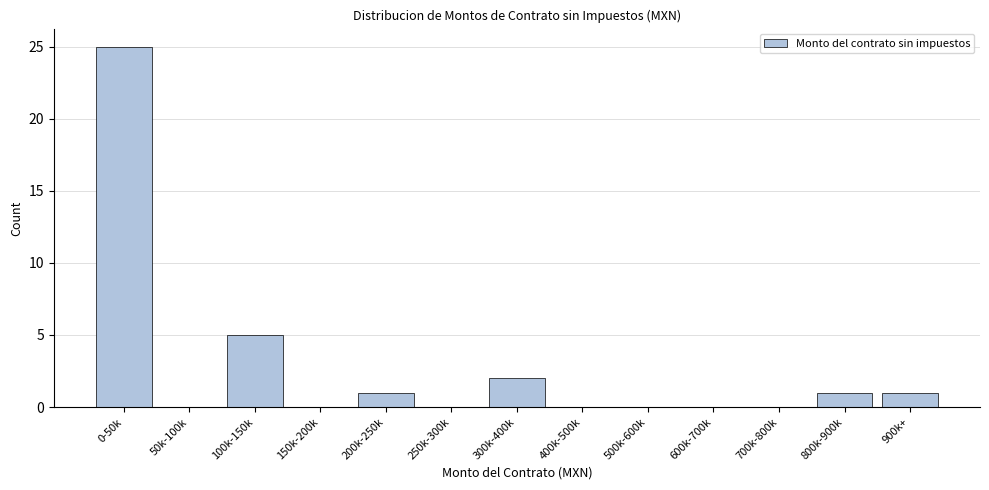

Reading left to right, list all the values displayed in this chart.

0-50k=25	50k-100k=0	100k-150k=5	150k-200k=0	200k-250k=1	250k-300k=0	300k-400k=2	400k-500k=0	500k-600k=0	600k-700k=0	700k-800k=0	800k-900k=1	900k+=1